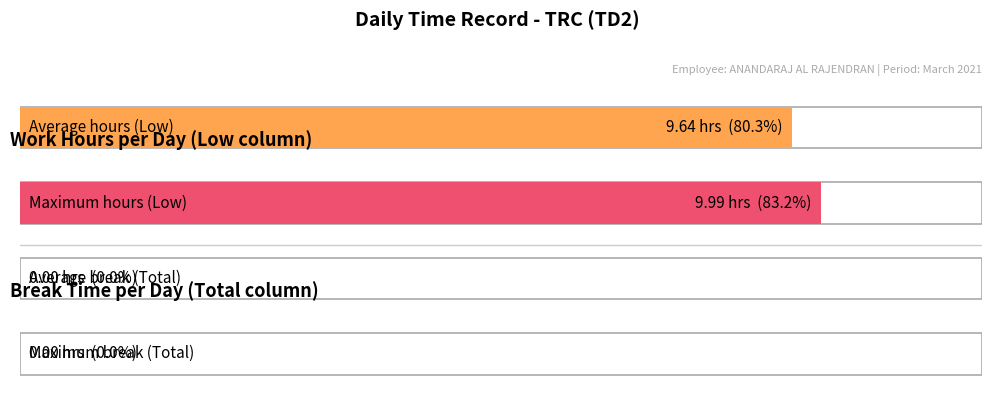

True or false: Break Total has a value of 0.0 at 8.

True